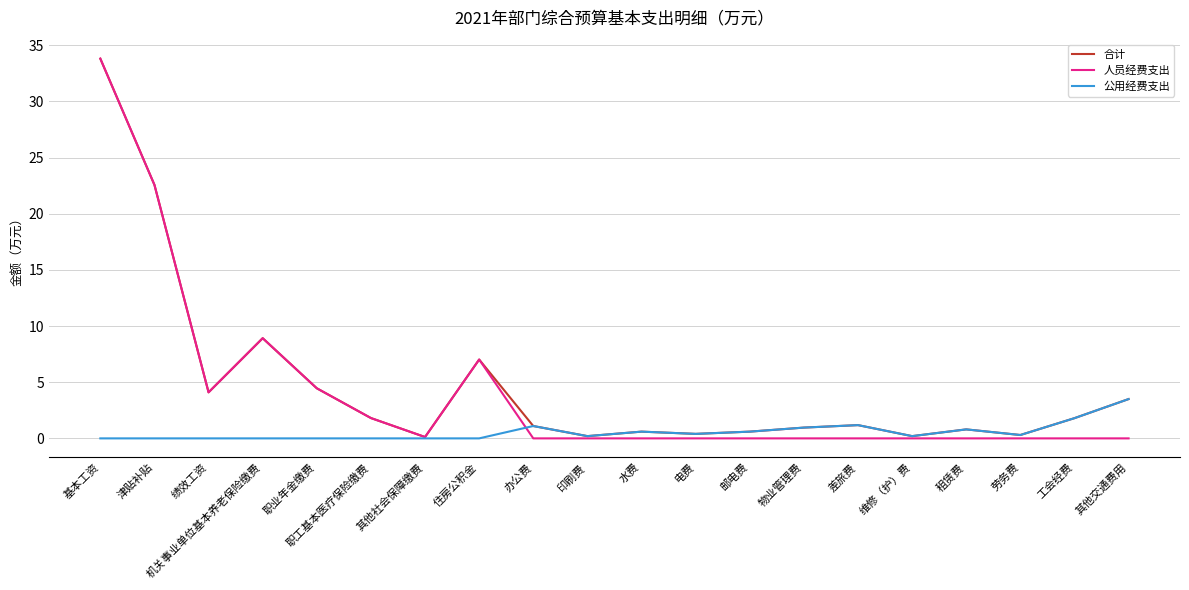

True or false: 合计 has a value of 1.2 at 差旅费.

True